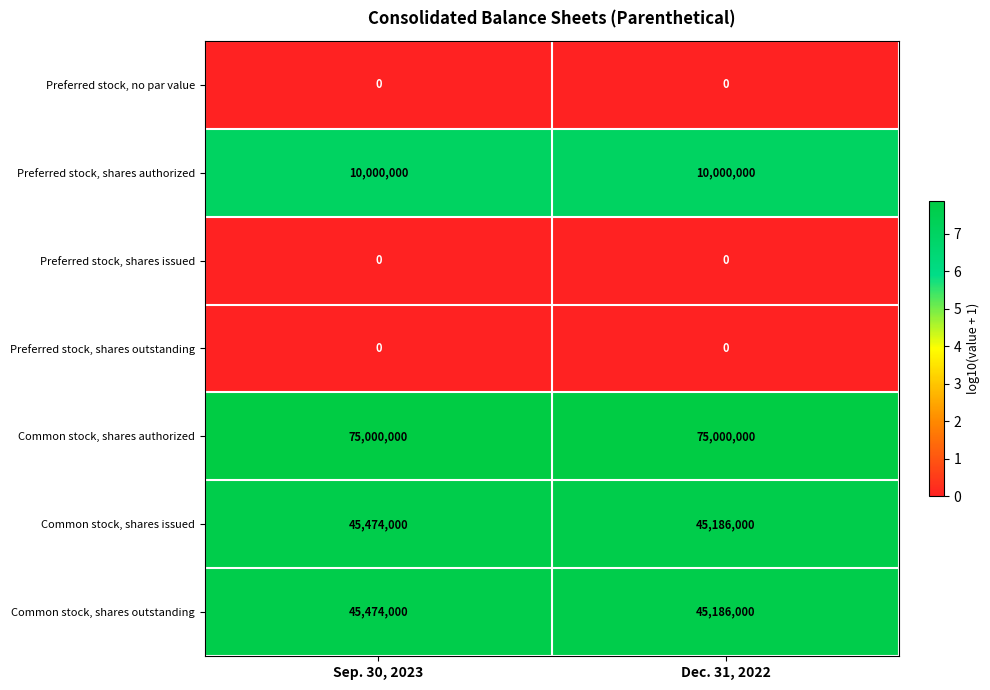

Reading right to left, what are all the values shown in this chart?

Preferred stock, no par value: Dec. 31, 2022=0	Sep. 30, 2023=0
Preferred stock, shares authorized: Dec. 31, 2022=10000000	Sep. 30, 2023=10000000
Preferred stock, shares issued: Dec. 31, 2022=0	Sep. 30, 2023=0
Preferred stock, shares outstanding: Dec. 31, 2022=0	Sep. 30, 2023=0
Common stock, shares authorized: Dec. 31, 2022=75000000	Sep. 30, 2023=75000000
Common stock, shares issued: Dec. 31, 2022=45186000	Sep. 30, 2023=45474000
Common stock, shares outstanding: Dec. 31, 2022=45186000	Sep. 30, 2023=45474000